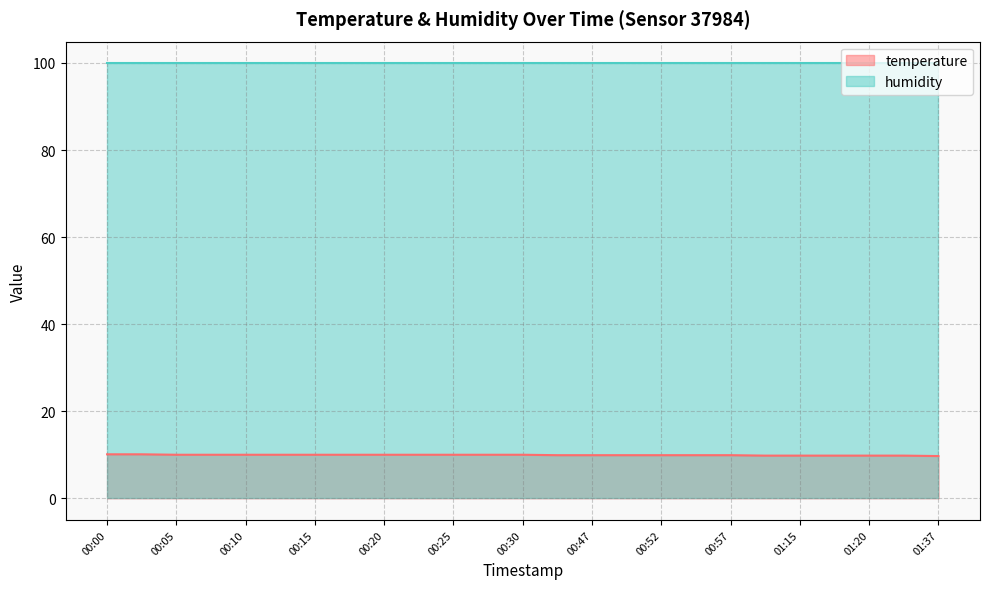

At which category does the chart reach its peak across all series?

00:00